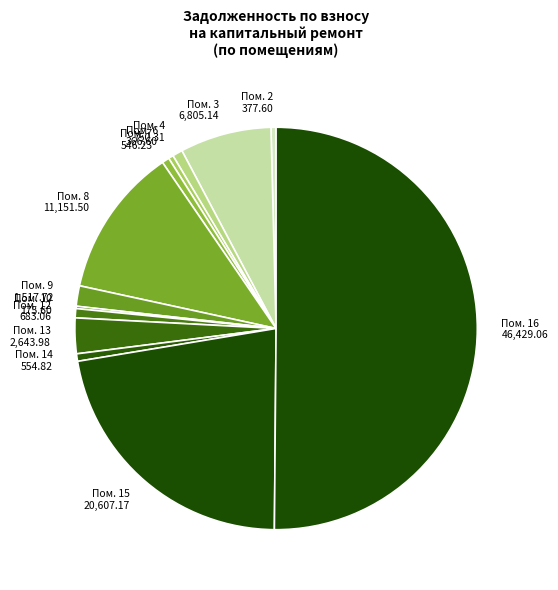

The Пом. 13 2,643.98 slice represents 3% of the pie. True or false?

True